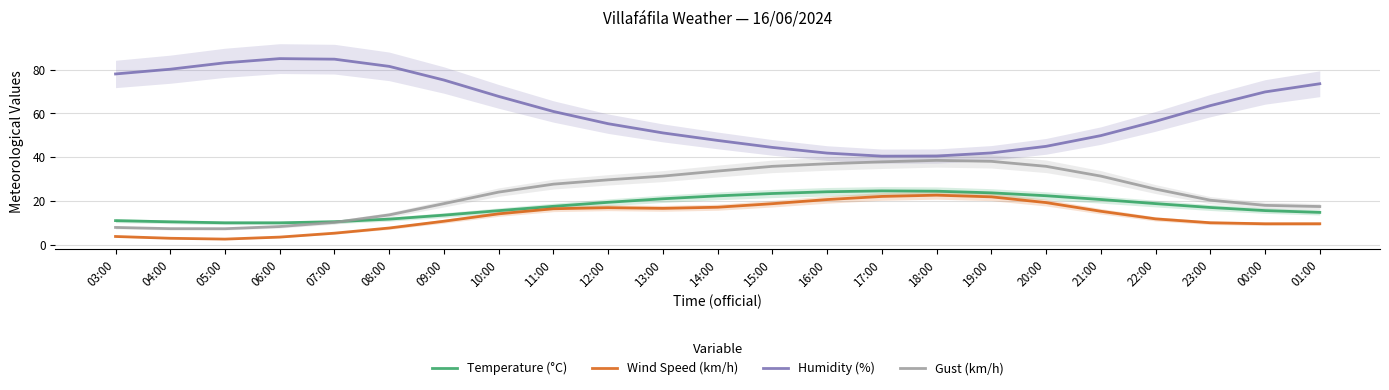

What is the difference between the second highest and minimum values in the Wind Speed (km/h) series?

19.5